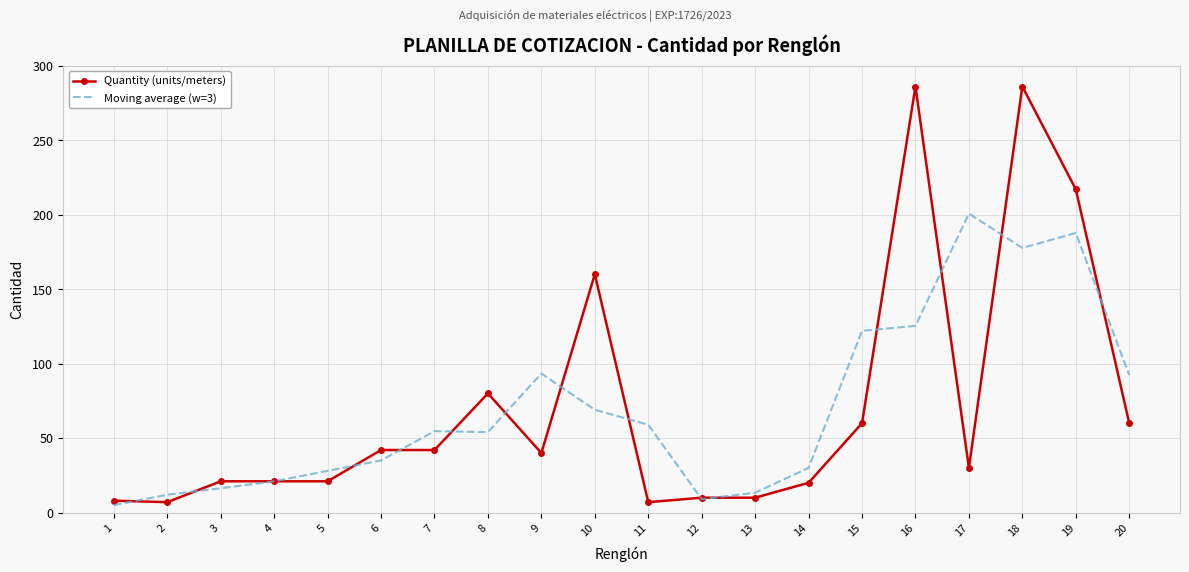

Where do Quantity (units/meters) and Moving average (w=3) first cross each other?

1 and 2